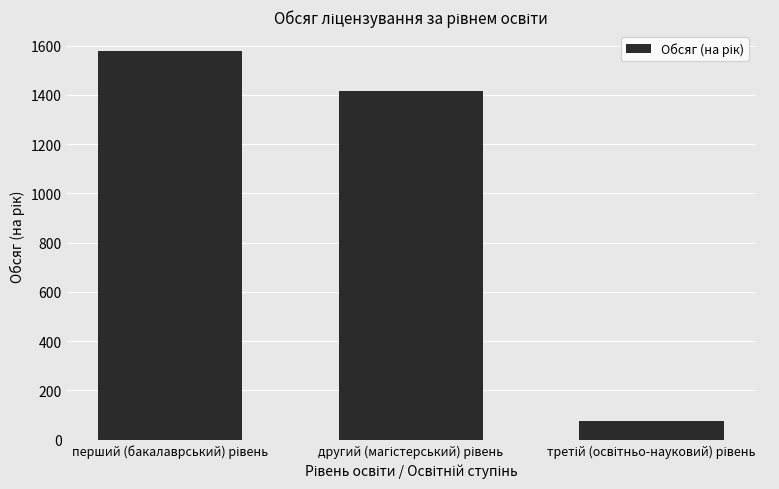

Are the bars horizontal?

No